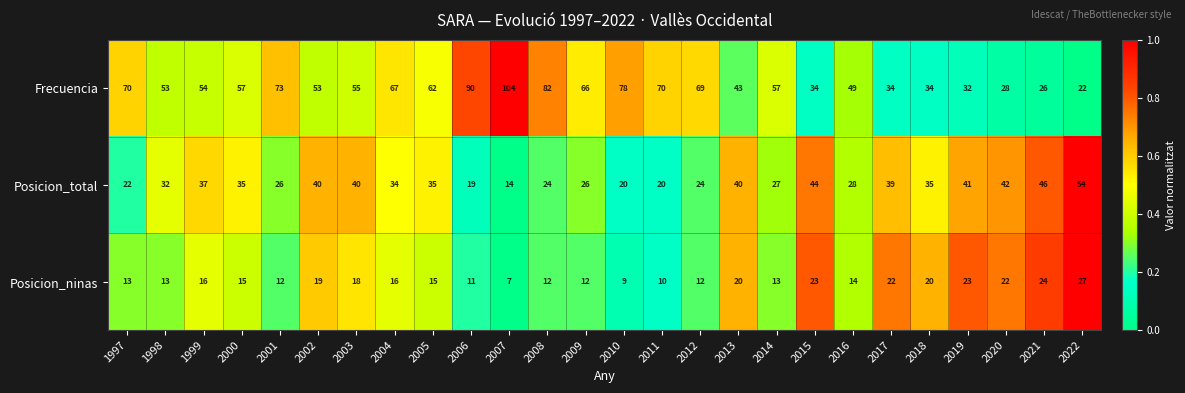

How many series are shown in this chart?

3